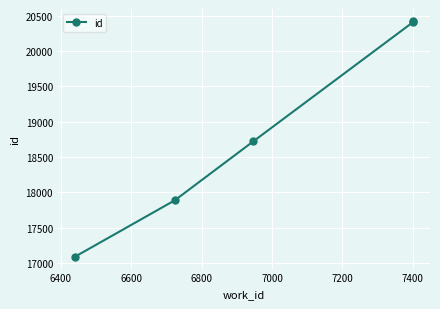

What is the value of the 3rd point from the left?

18721